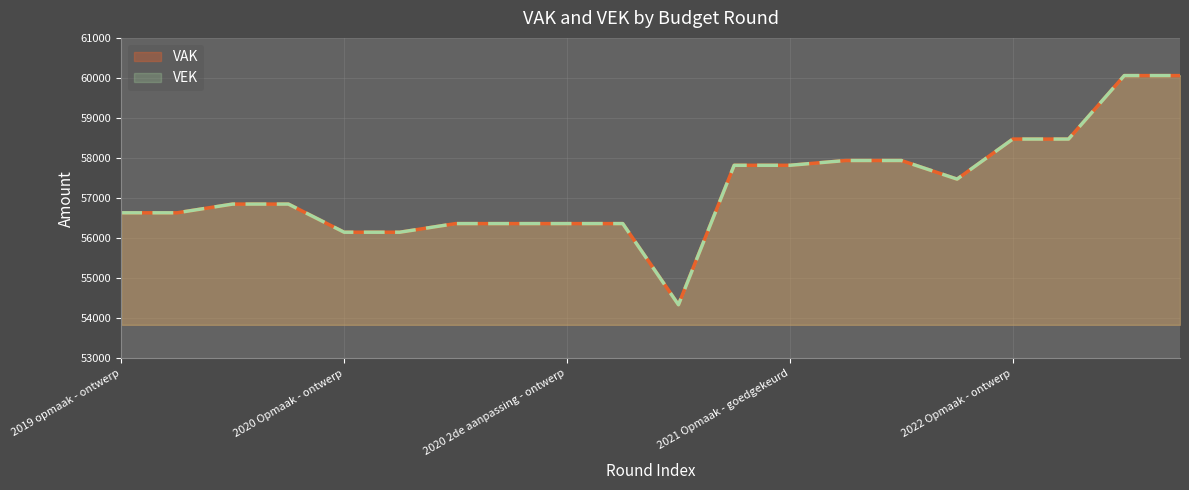

What are all the series names shown in the legend?

VAK, VEK